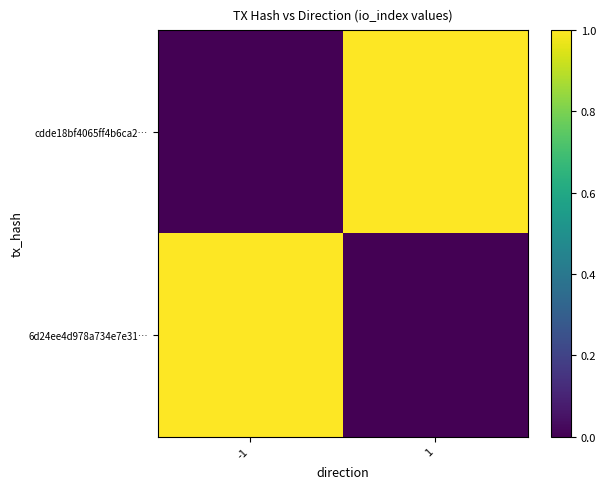

Which series has the largest total across all categories?

cdde18bf4065ff4b6ca2…